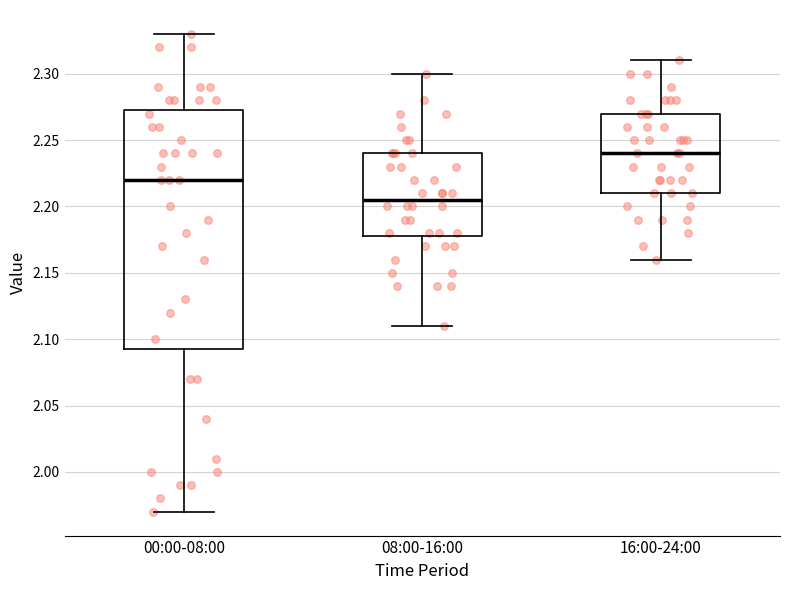

Which box has the highest median line?

16:00-24:00